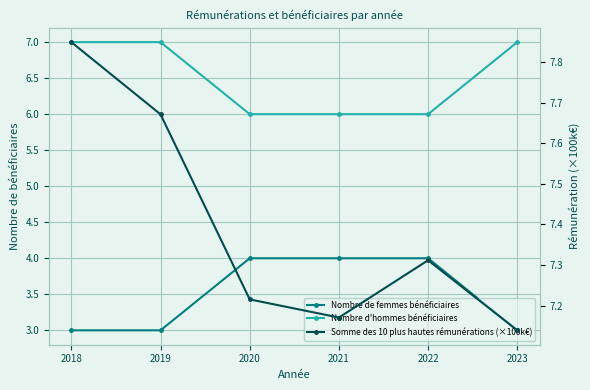

What is the value of the Somme des 10 plus hautes rémunérations (×100k€) point at the 5th from the left?

7.3